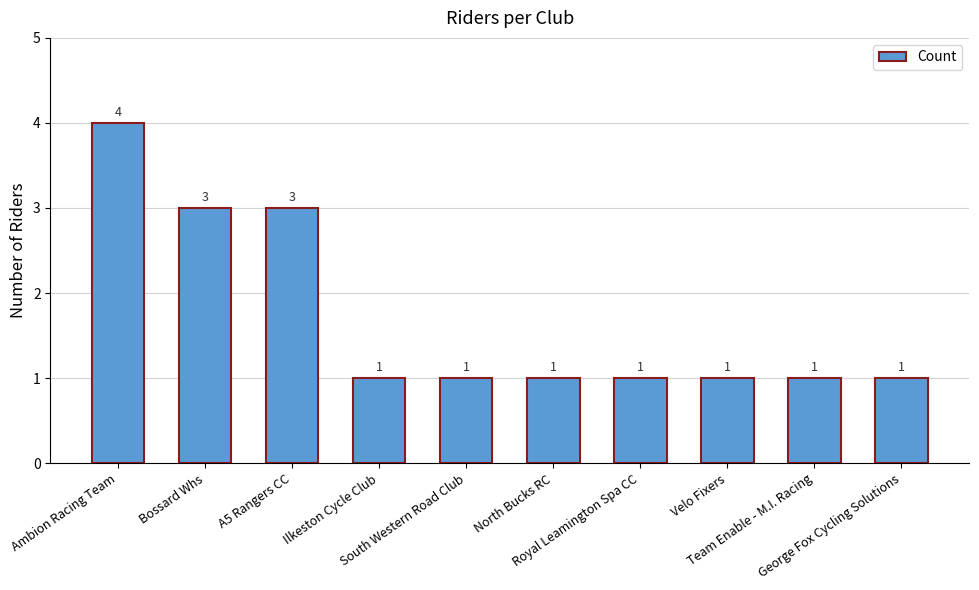

What position from the left is Velo Fixers?

8